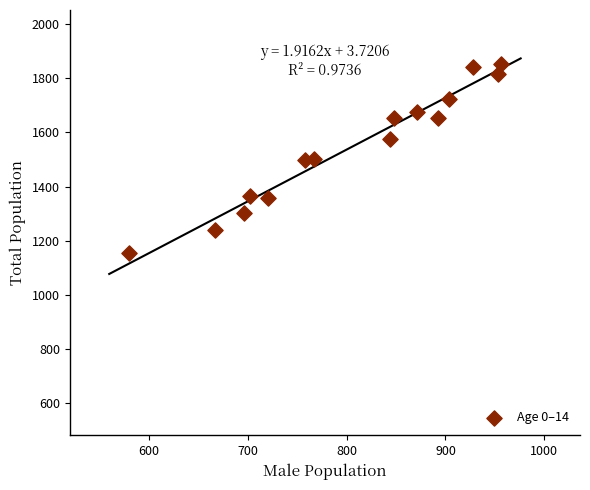

What is the range of Y values (max minus min)?

699